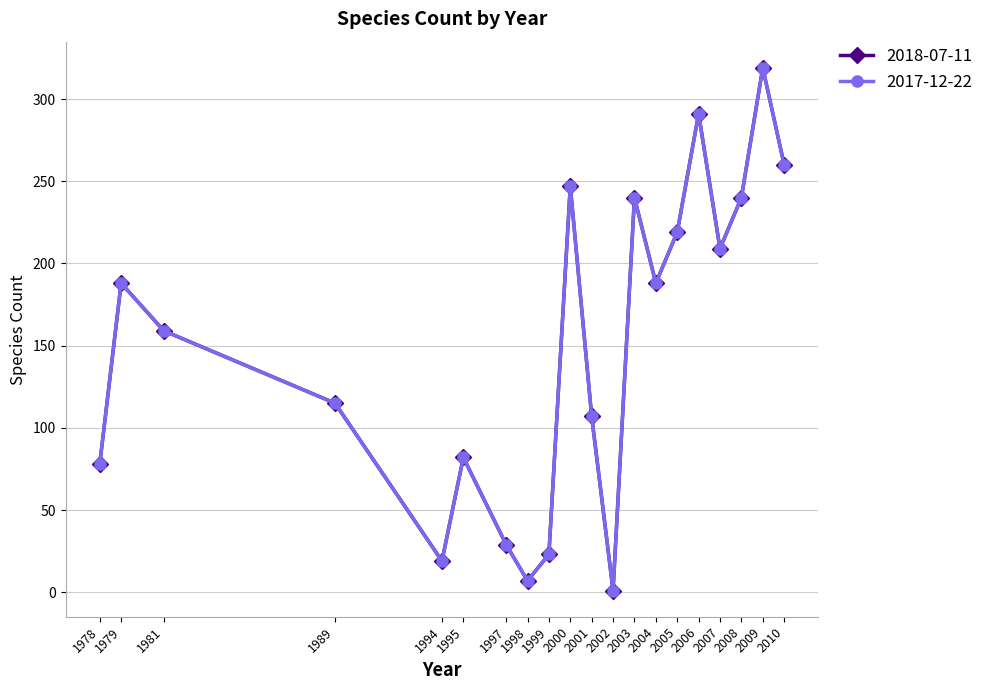

What is the difference between the 2017-12-22 values at 1995 and 2006?

209